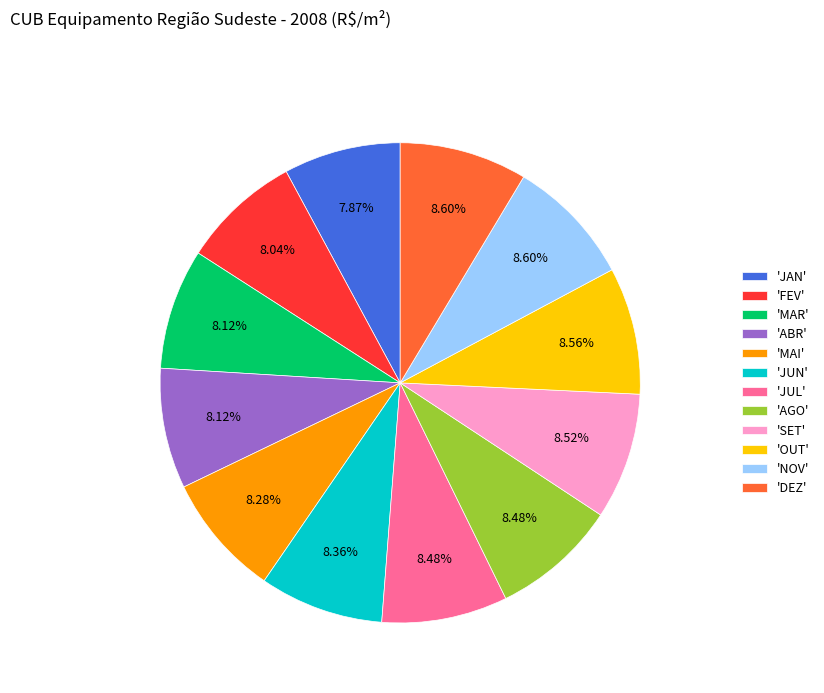

How many slices are in this pie chart?

12